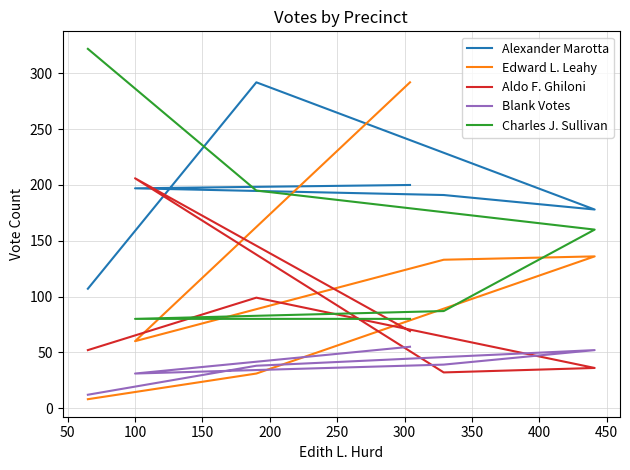

Is this an area chart (filled region under the line)?

No